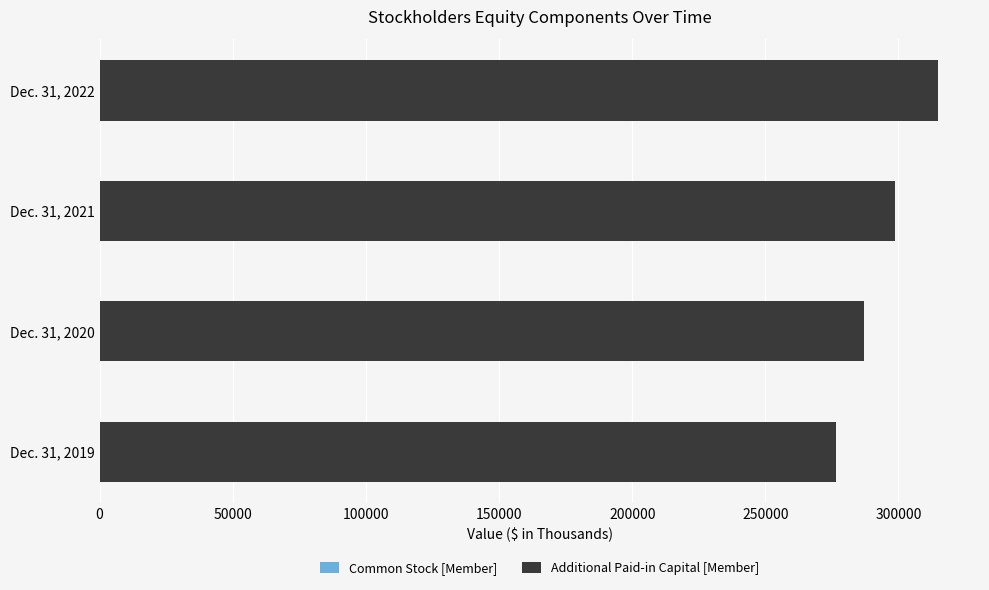

At which category is the sum across all series the highest?

Dec. 31, 2022